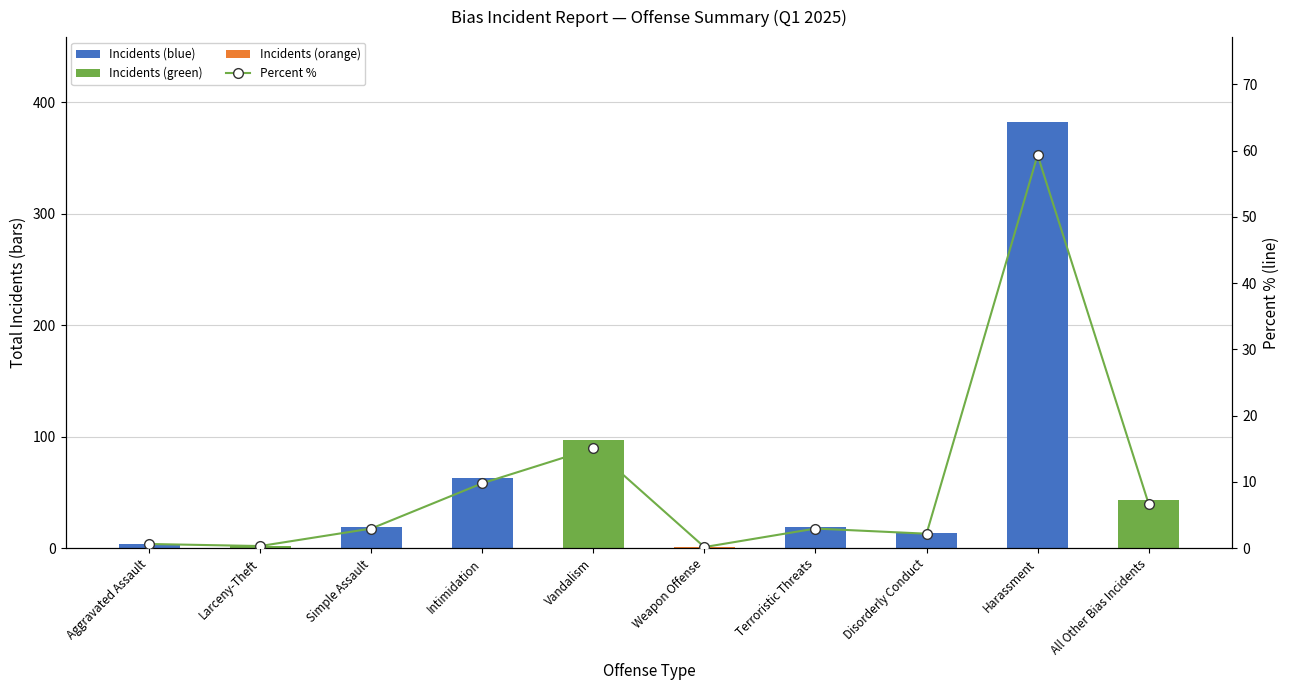

Rank the categories by Total Incidents value from lowest to highest.

Weapon Offense, Larceny-Theft, Aggravated Assault, Disorderly Conduct, Simple Assault, Terroristic Threats, All Other Bias Incidents, Intimidation, Vandalism, Harassment